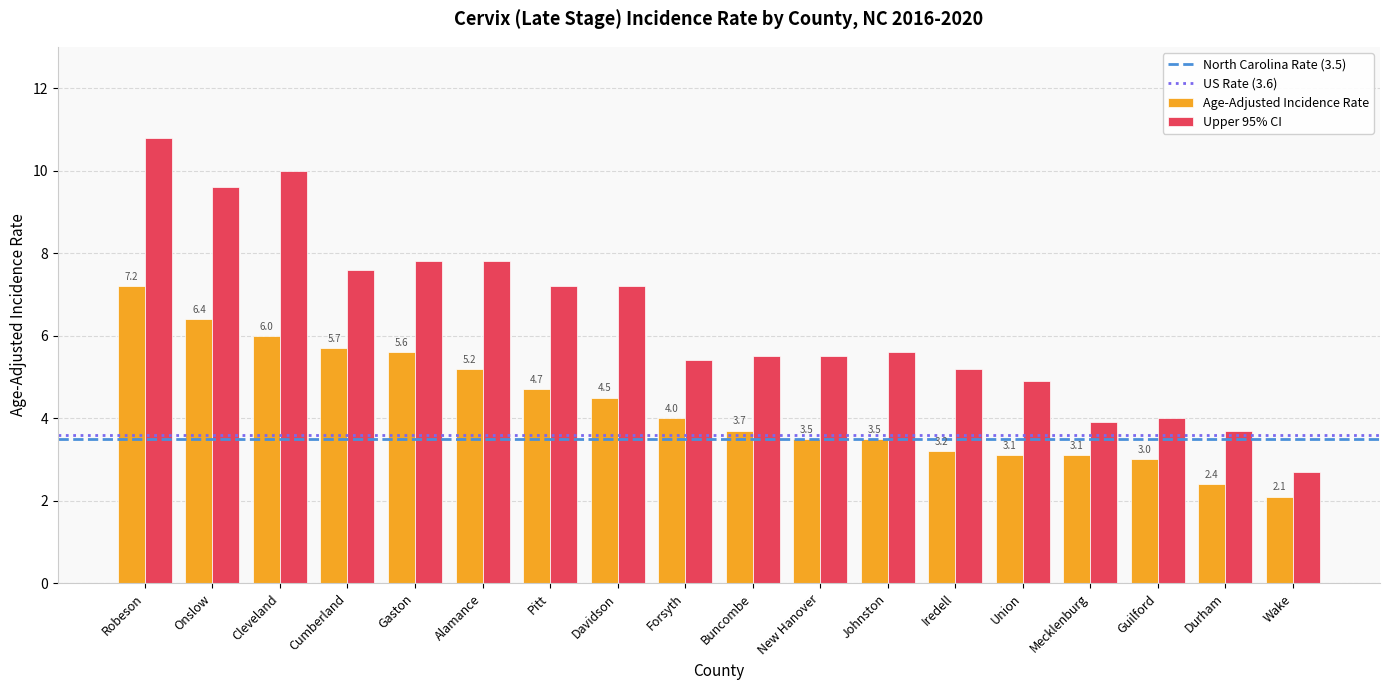

True or false: Age-Adjusted Incidence Rate has a value of 6.0 at Cleveland.

True